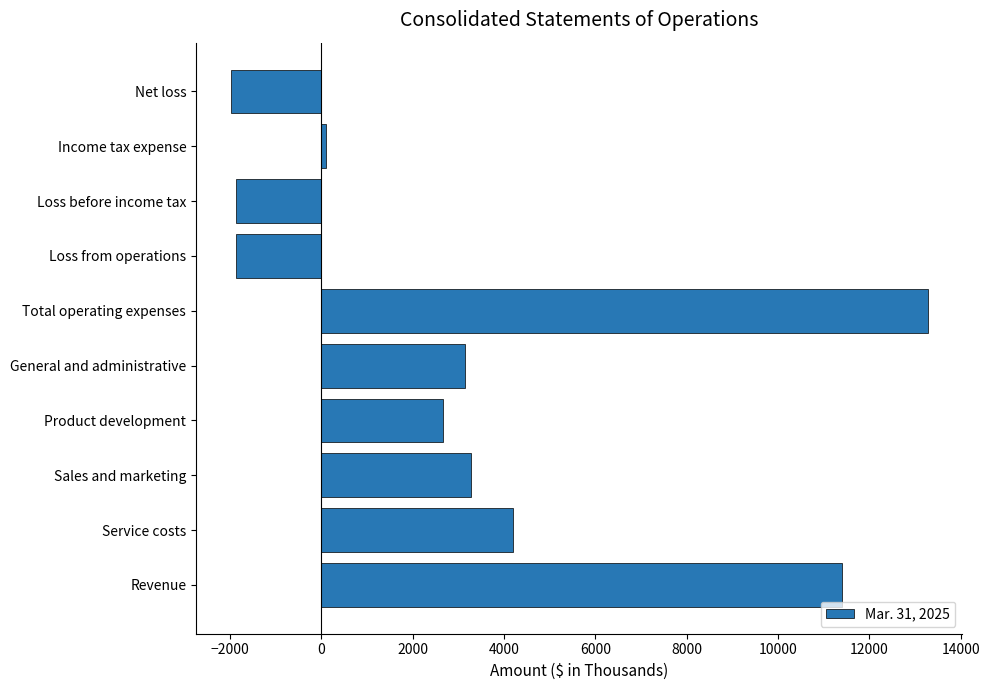

Is it true that the value at Loss before income tax is -1874?

True